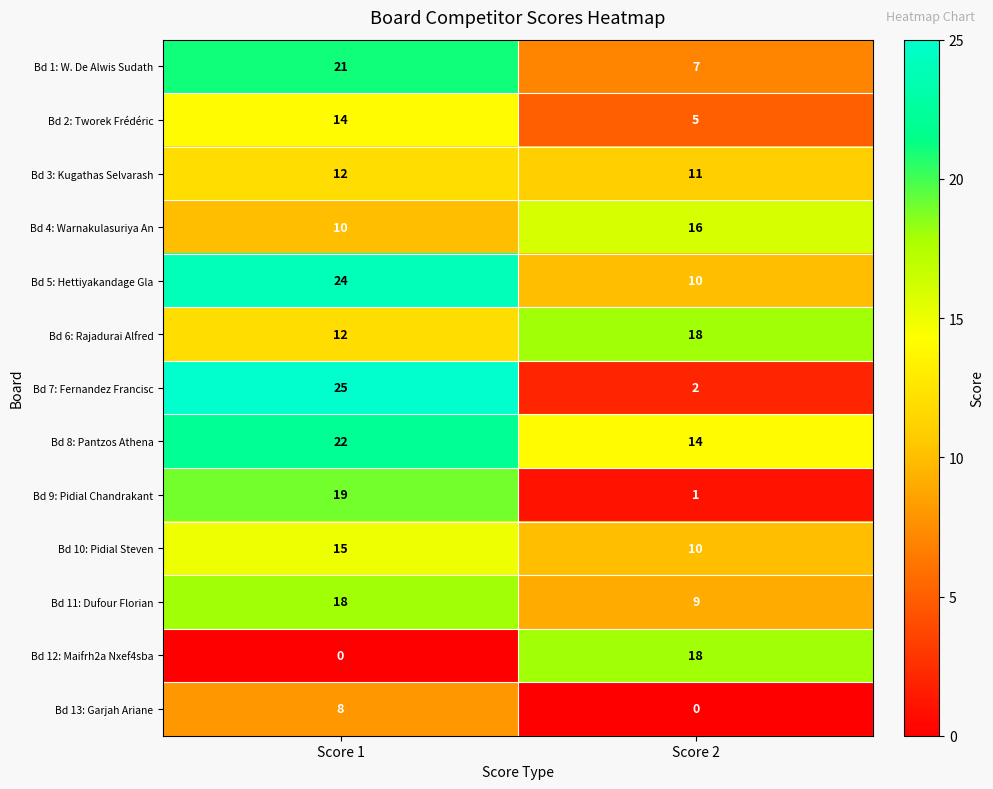

What is the sum of the Bd 1: W. De Alwis Sudath values at Score 2 and Score 1?

28